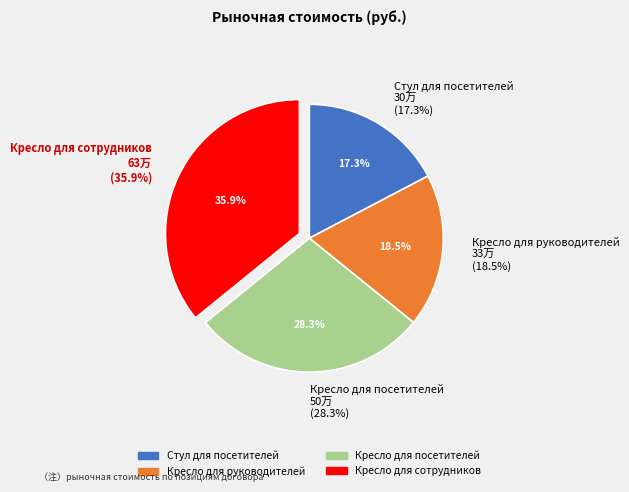

To the nearest percent, what percentage of the pie is Кресло для сотрудников?

36%